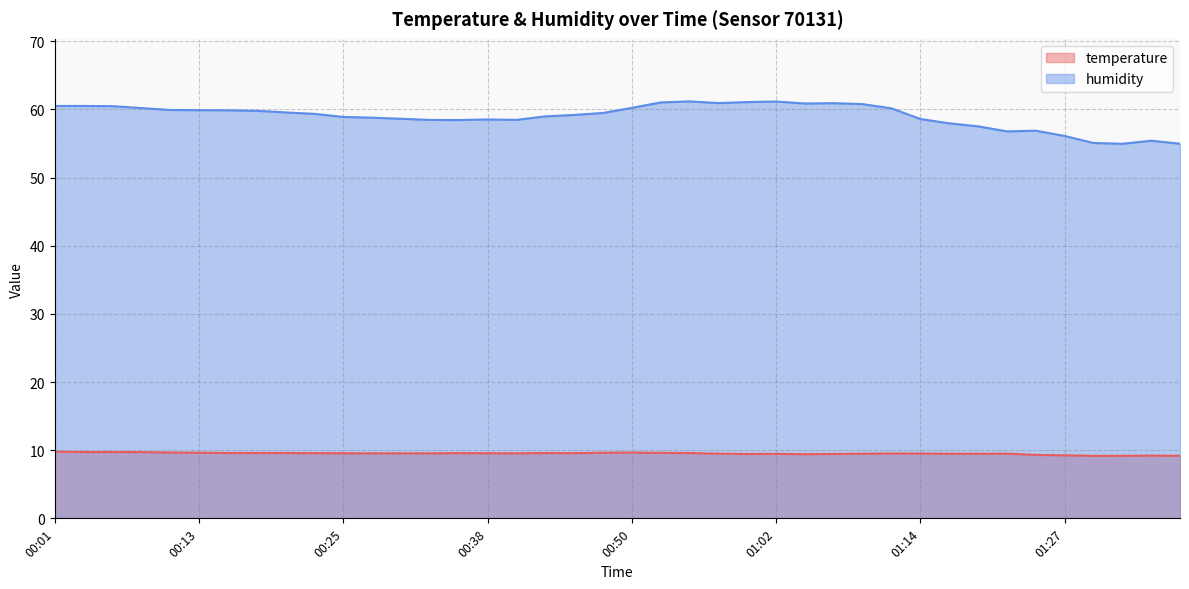

True or false: humidity and temperature cross at least once.

False